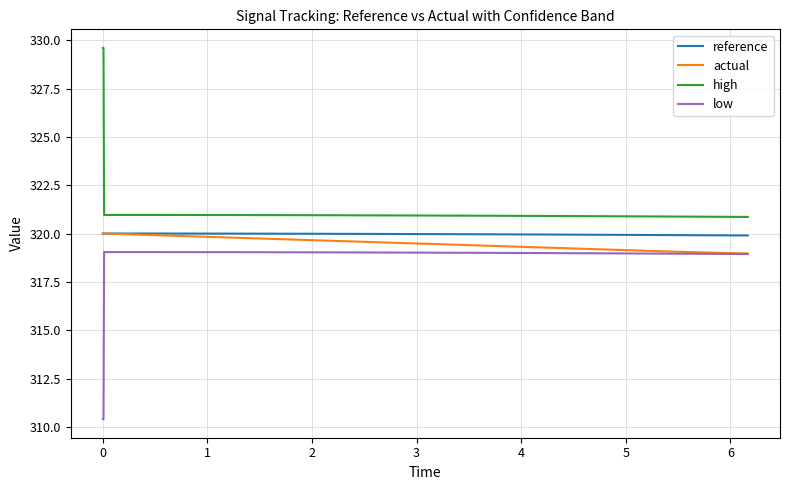

What is the smallest value displayed?

310.4